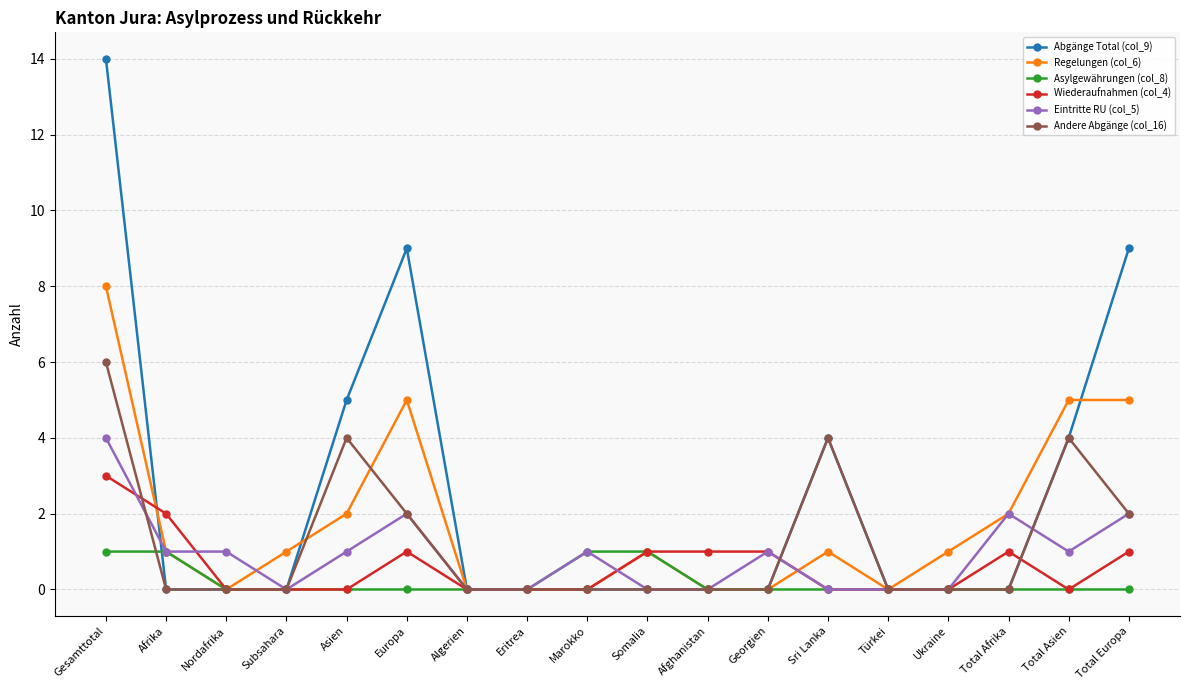

At which category is the sum across all series the highest?

Gesamttotal